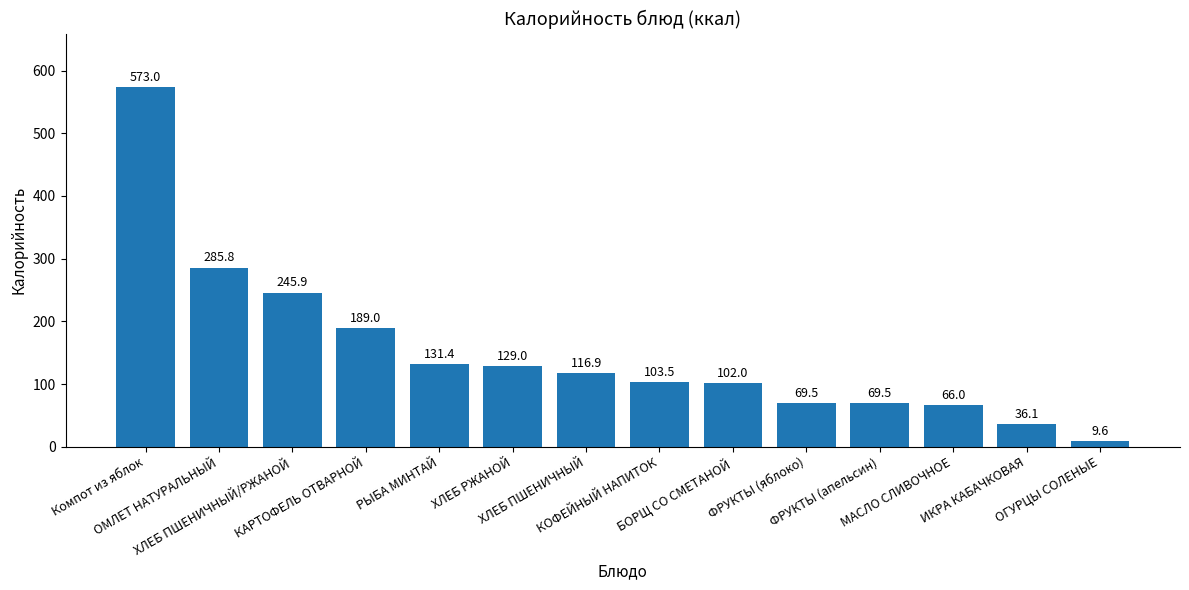

What is the average value?

151.9